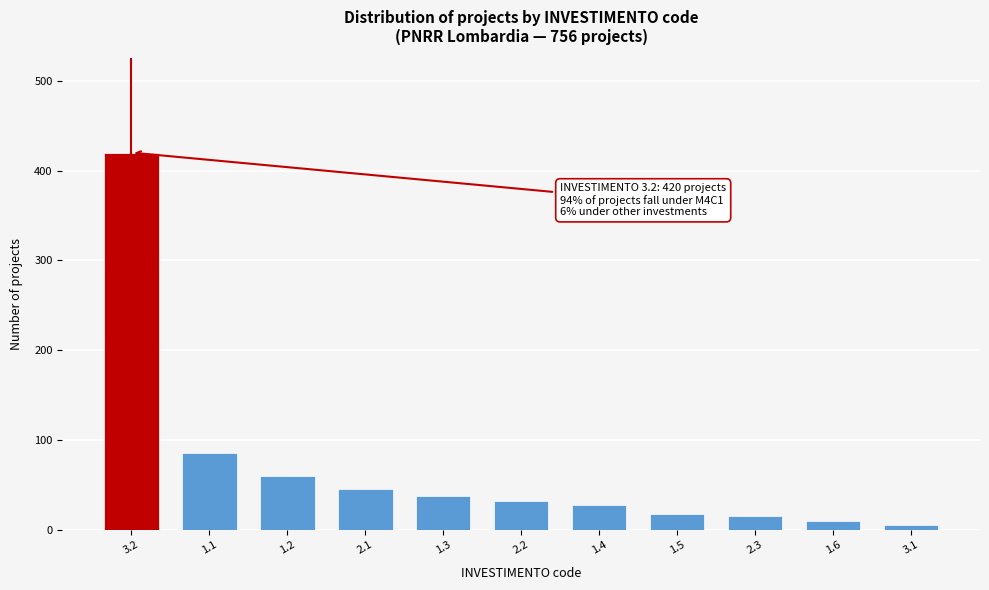

Reading left to right, extract all data points from this chart.

3.2=420	1.1=85	1.2=60	2.1=45	1.3=38	2.2=32	1.4=28	1.5=18	2.3=15	1.6=10	3.1=5